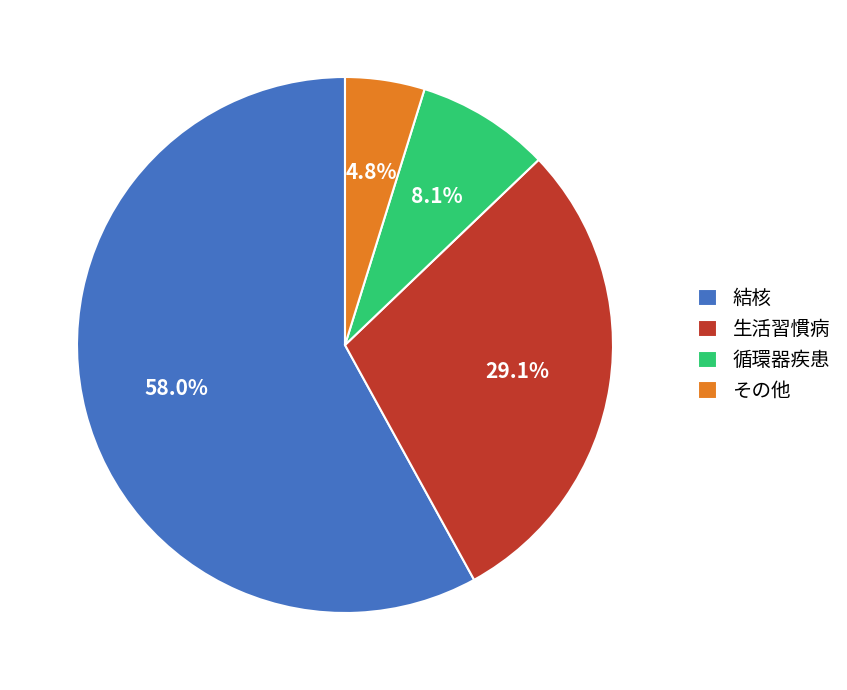

To the nearest percent, what is the average slice percentage?

25%